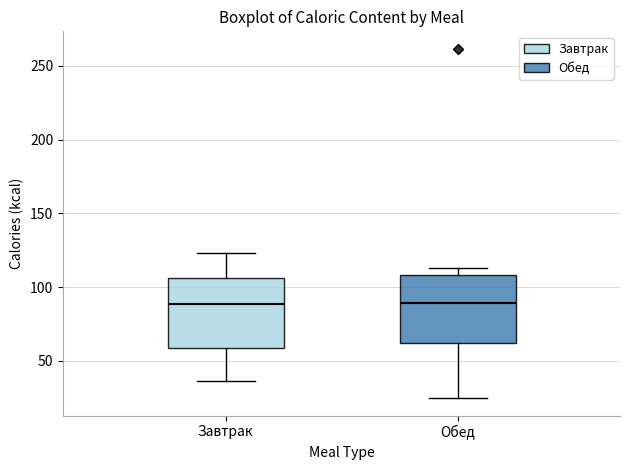

Reading left to right, transcribe this box plot: for each box, give where its median line is, the range the box spans, and where its two whiskers end, as read against the y-axis. The values are not printed on the chart, so give them approximately, as read against the axis.

Завтрак: median 90, box 60 to 105, whiskers 35 to 125
Обед: median 90, box 60 to 110, whiskers 25 to 115